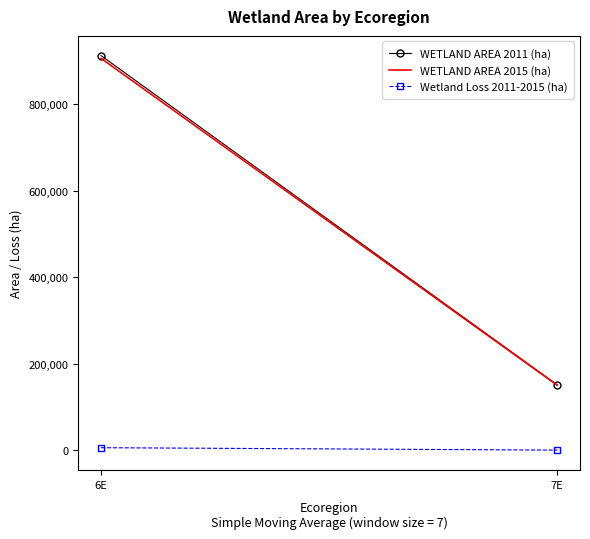

At how many categories does at least one series exceed 113512?

2